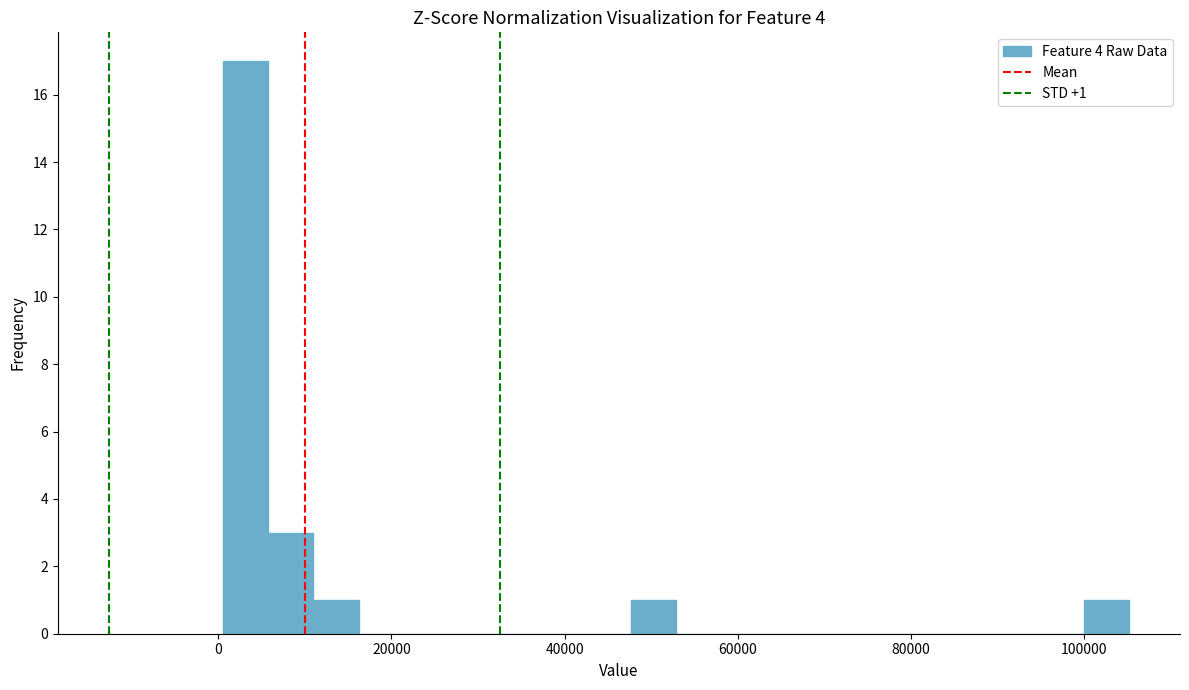

Around what value on the x-axis is the tallest bar? Give the approximate position of its centre, as read against the axis.

4000